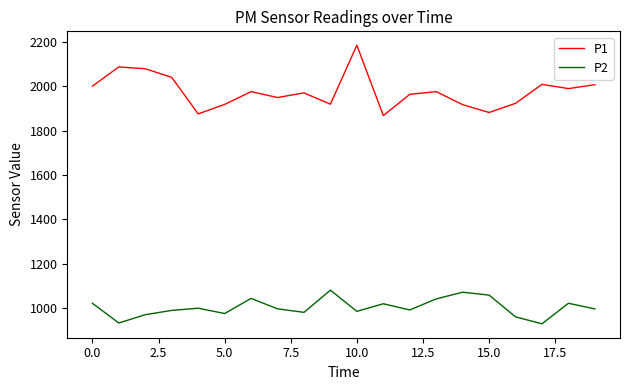

Which series has the widest spread of values?

P1